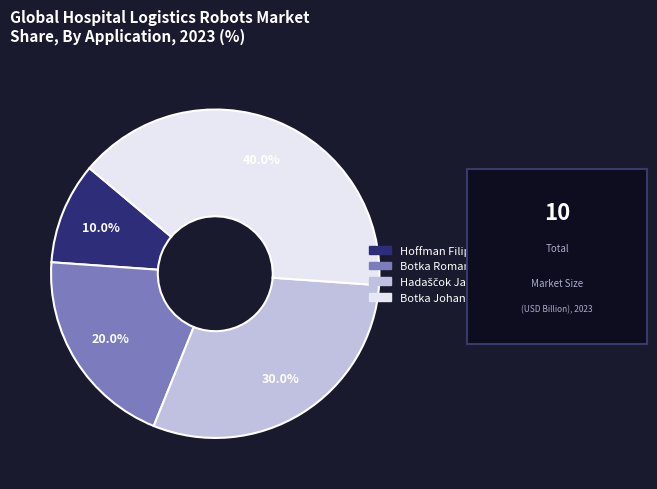

Does any single category account for the majority?

No